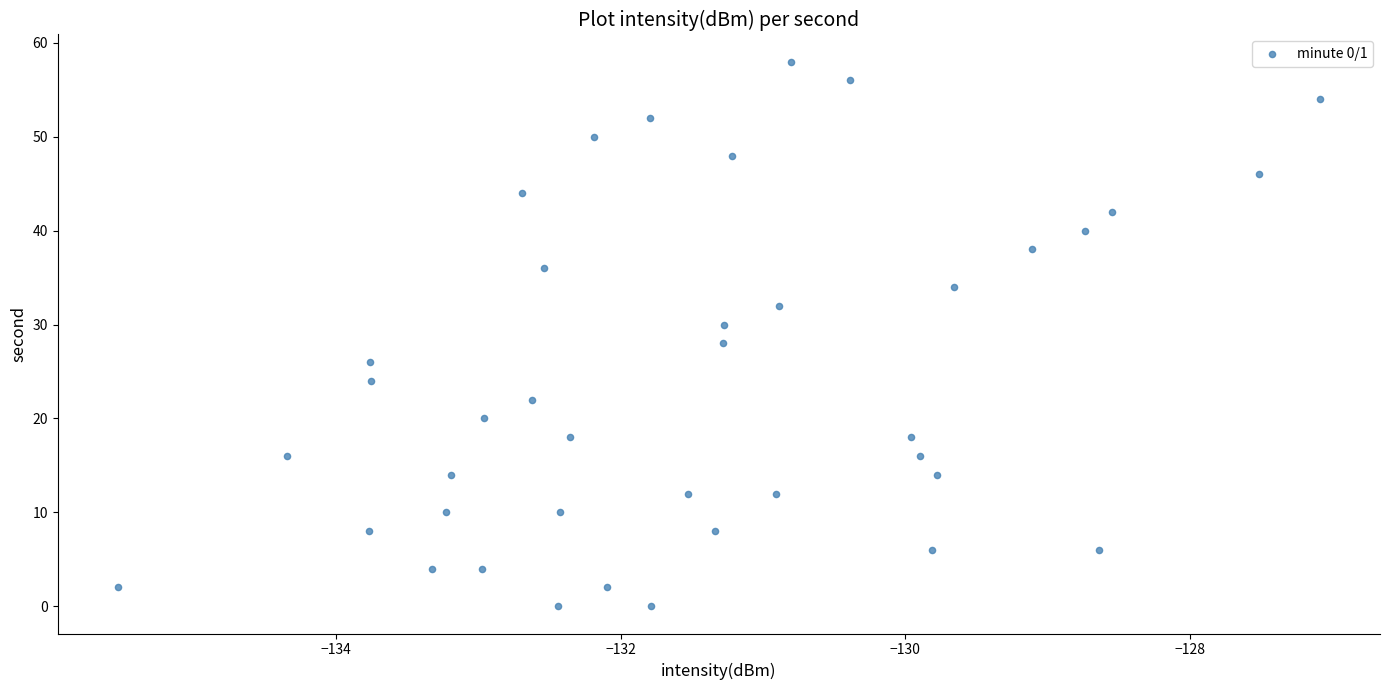

What is the range of Y values (max minus min)?

58